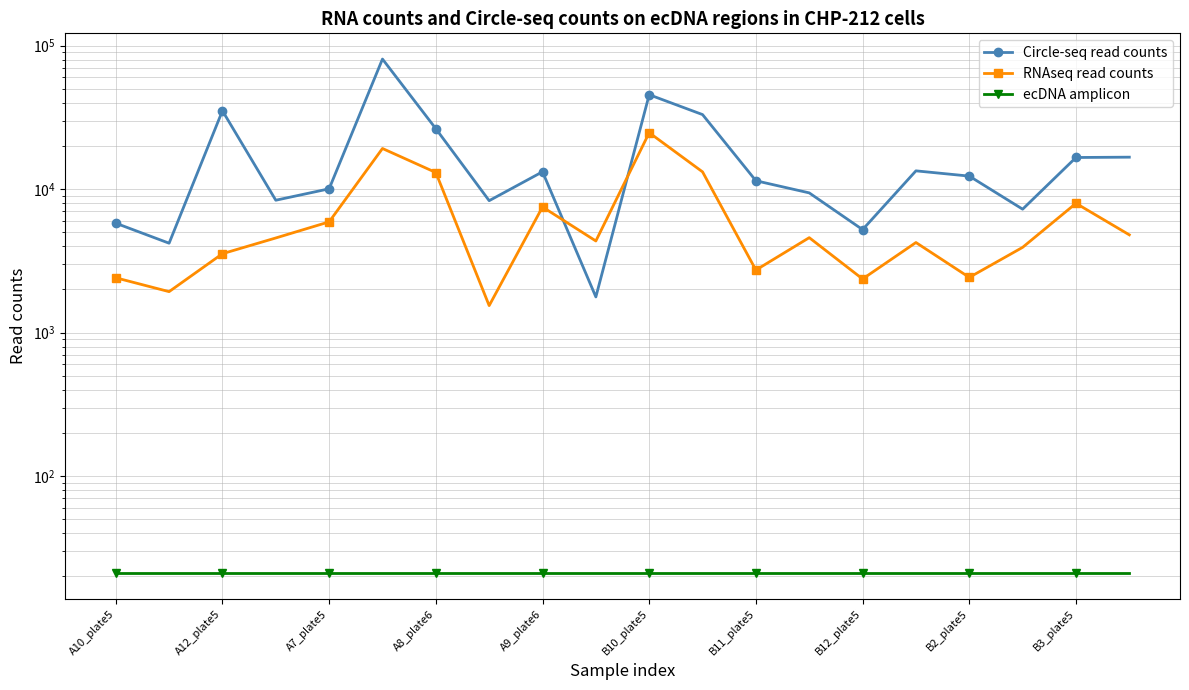

True or false: RNAseq read counts has a value of 3742.1 at 11.

False